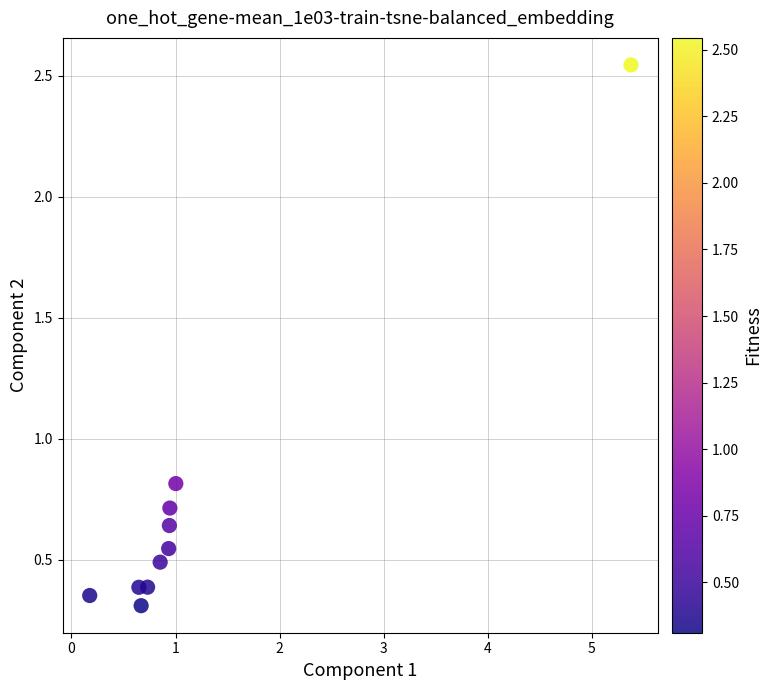

What is the average X value?

1.2